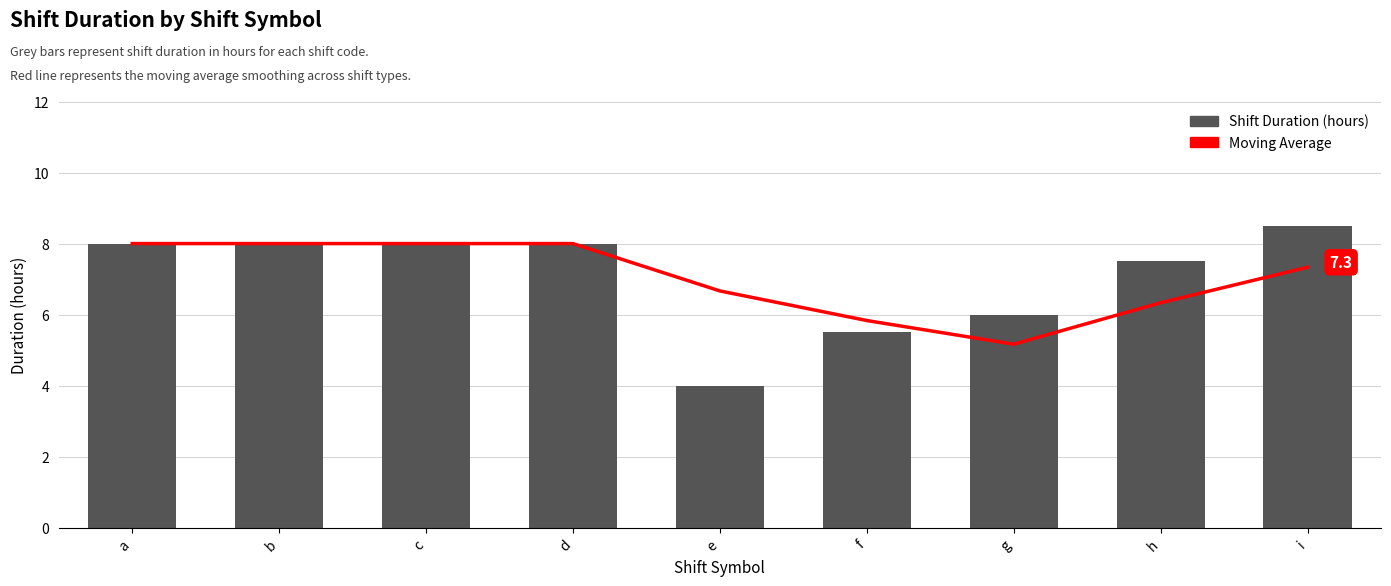

What is the difference between the maximum and minimum values in the Moving Average series?

2.8